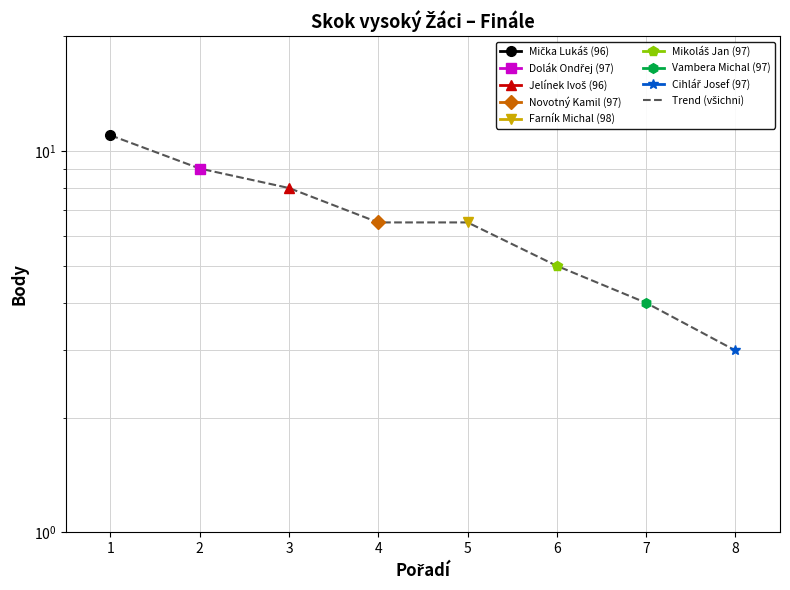

What is the change in value from 7 to 8?

-1.0